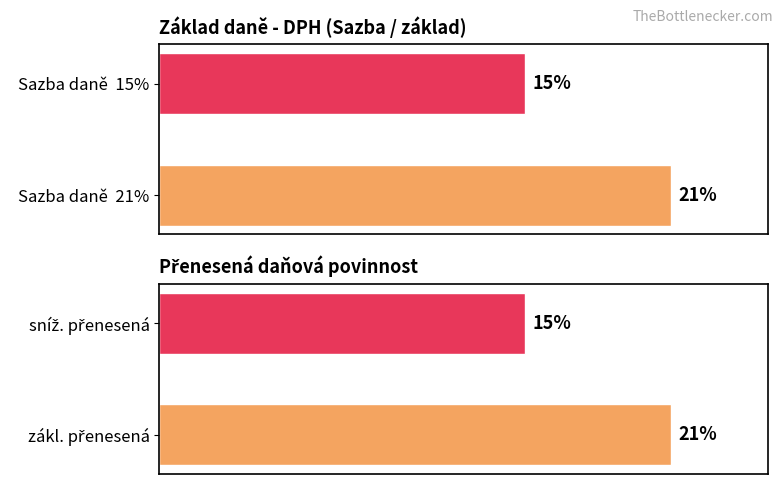

Reading left to right, what are all the values shown in this chart?

Sazba daně: 0=21	1=15
Přenesená sazba: 0=21	1=15